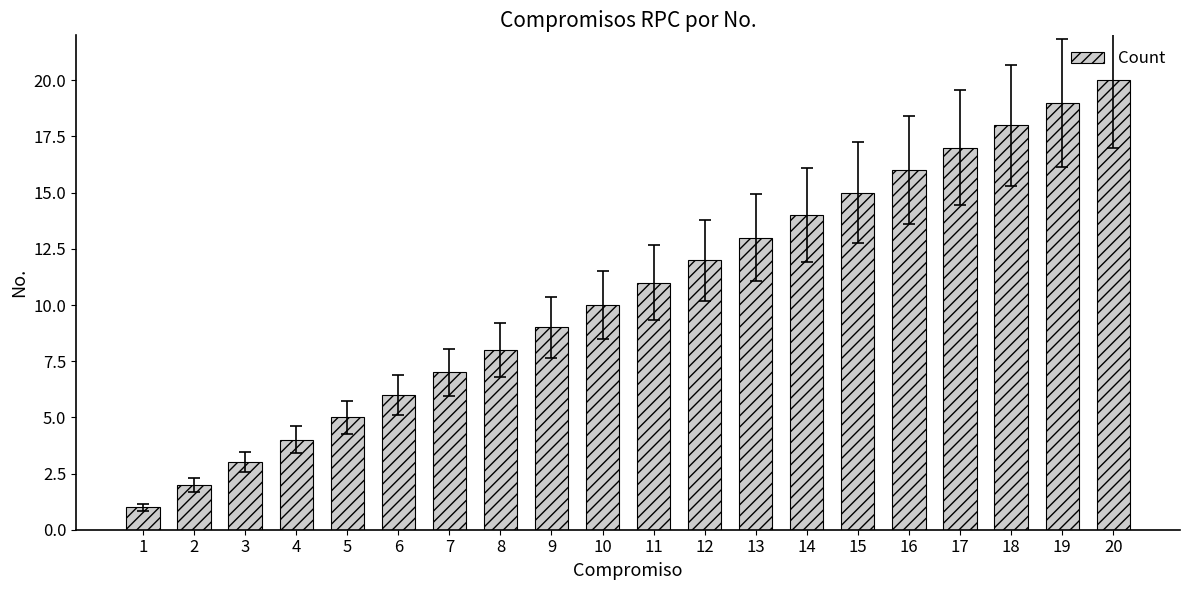

The chart shows a value of 4 at 3. True or false?

False